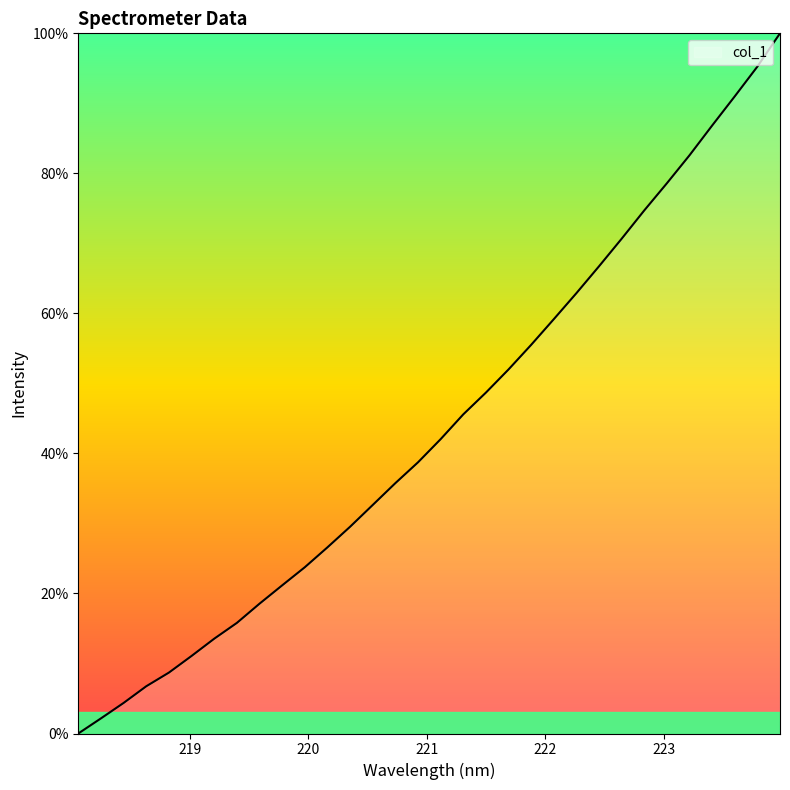

What is the maximum value shown in the chart?

100.0